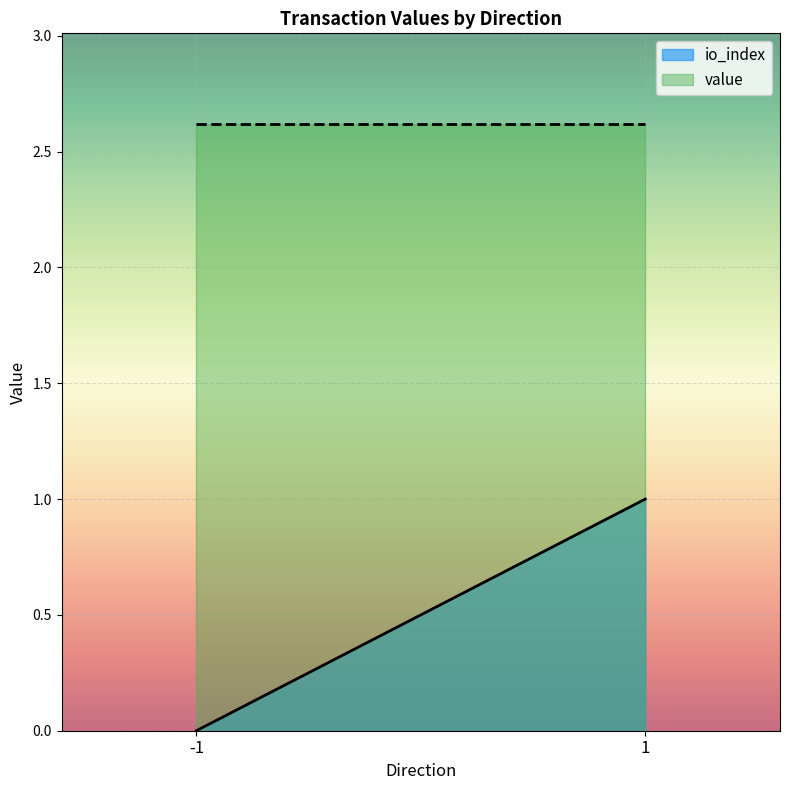

Where is io_index nearest to the value 0?

-1